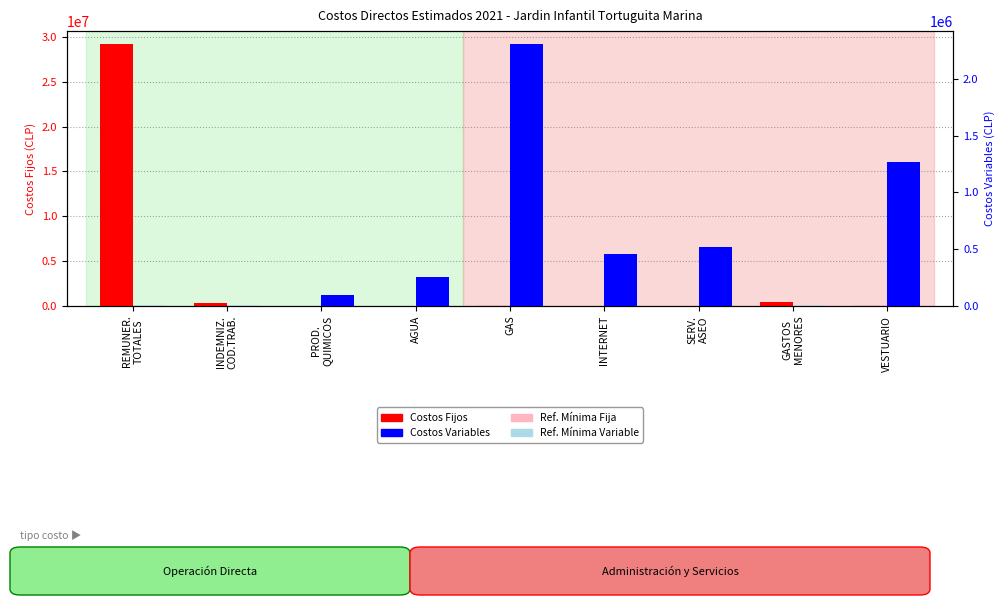

Count the number of categories in the chart.

9